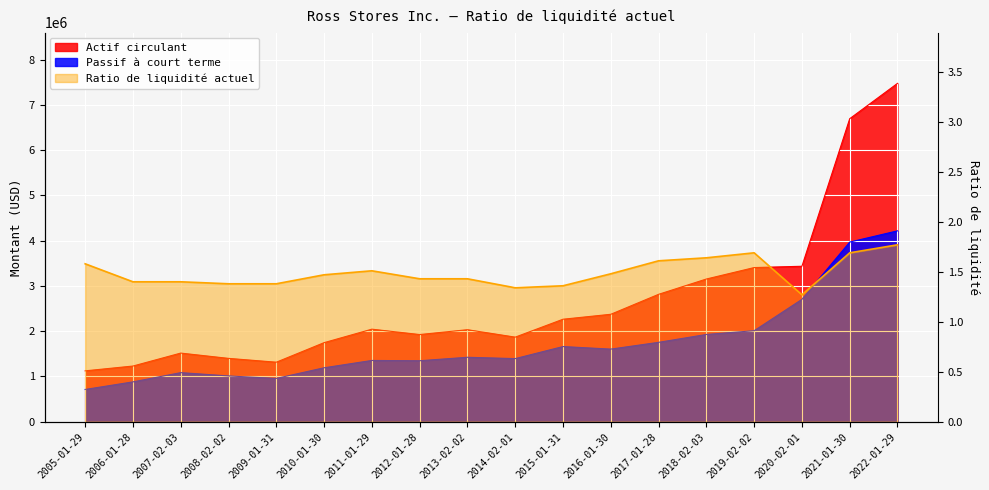

True or false: Passif à court terme and Ratio de liquidité actuel cross at least once.

False